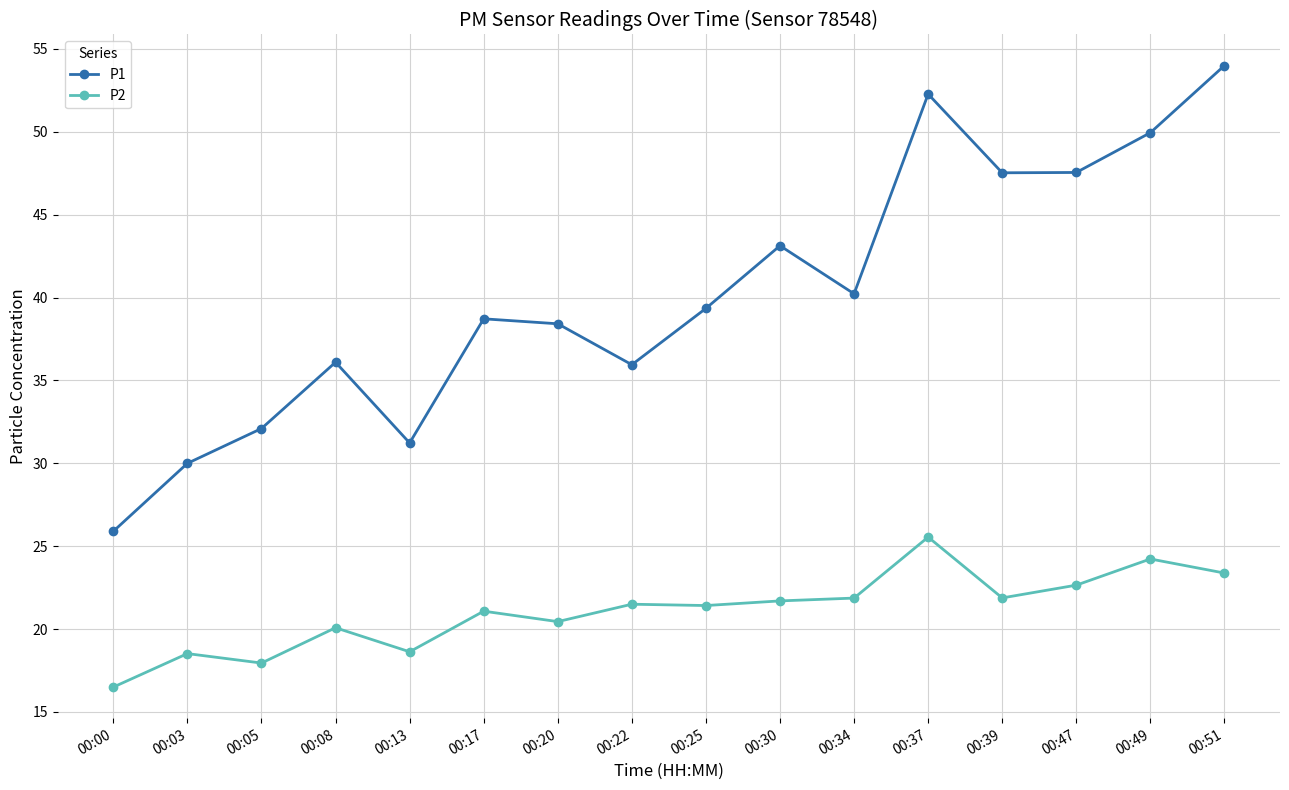

True or false: P1 and P2 cross at least once.

False